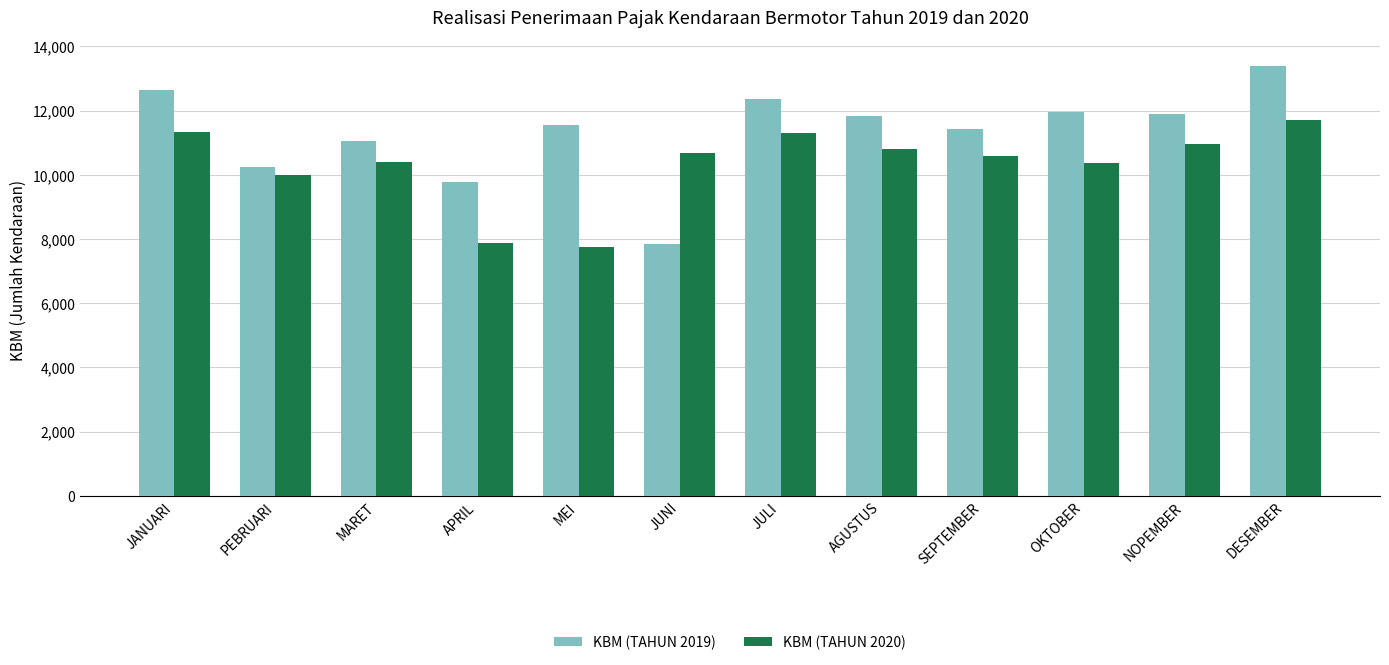

Rank the series by their maximum value, from lowest to highest.

KBM (TAHUN 2020), KBM (TAHUN 2019)